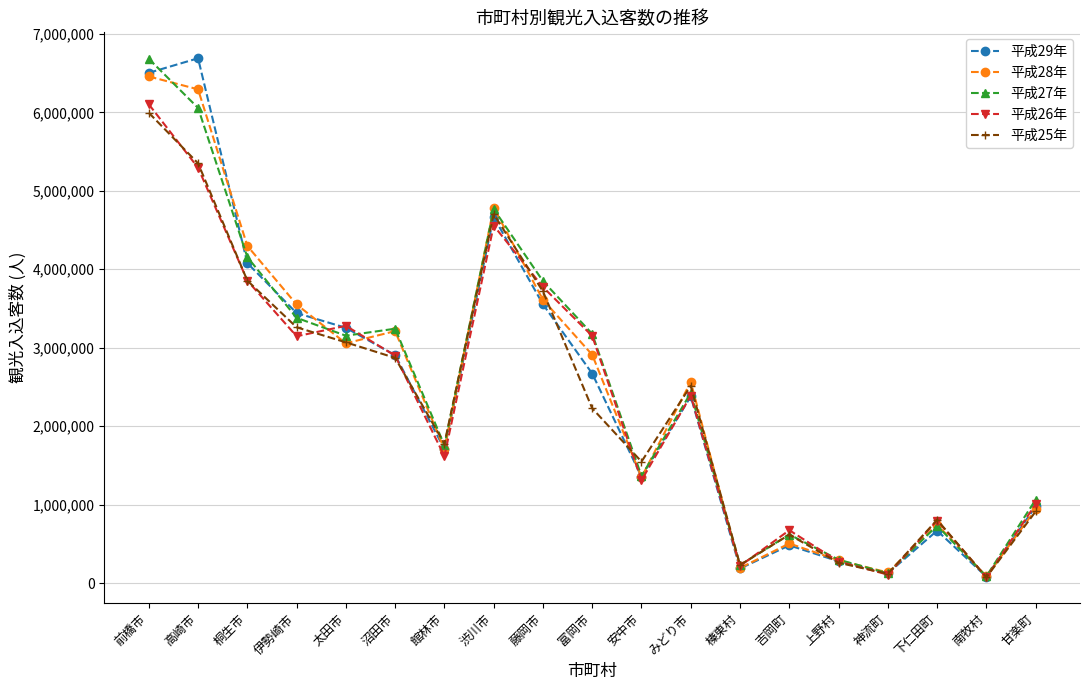

Where do 平成29年 and 平成27年 first cross each other?

前橋市 and 高崎市